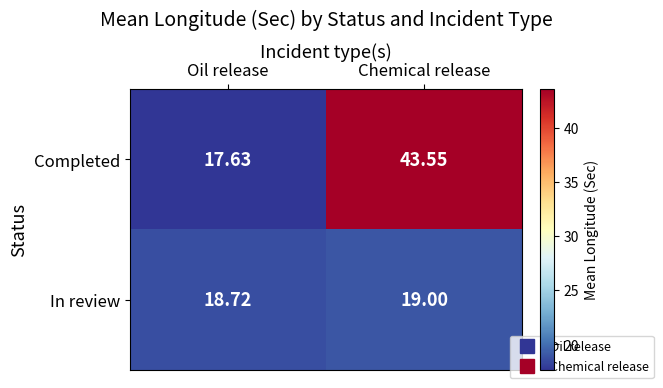

Which category has the highest value in the Completed series?

Chemical release